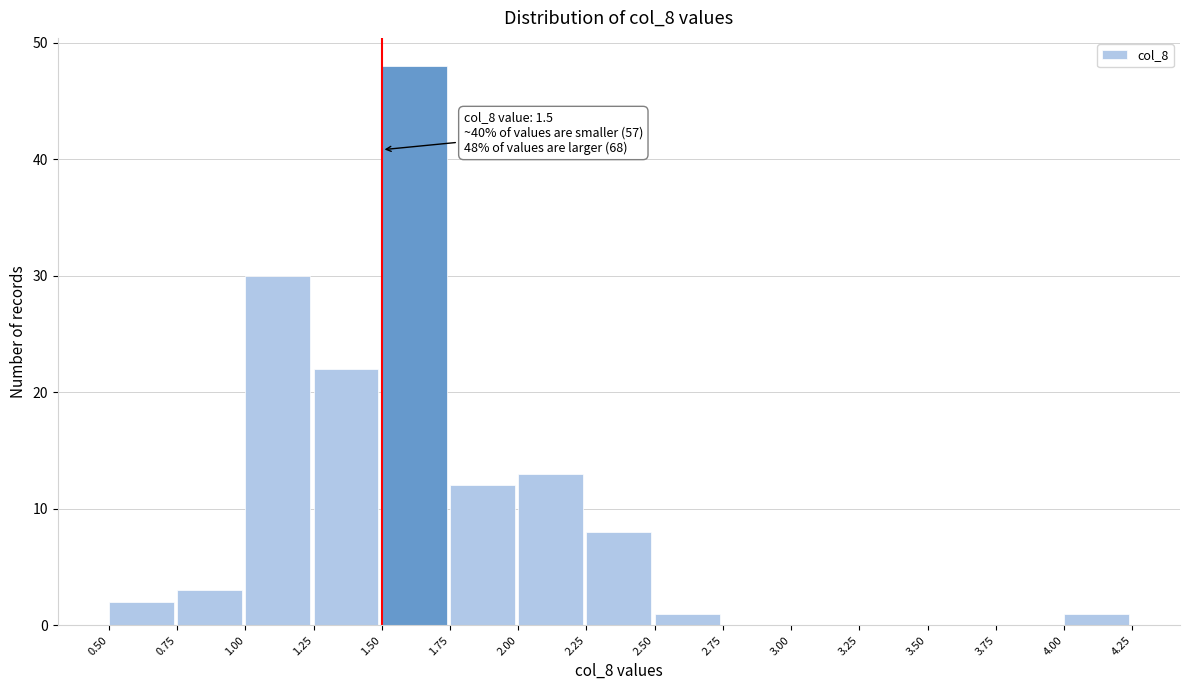

Which range on the x-axis has the tallest bar?

1.50 to 1.75